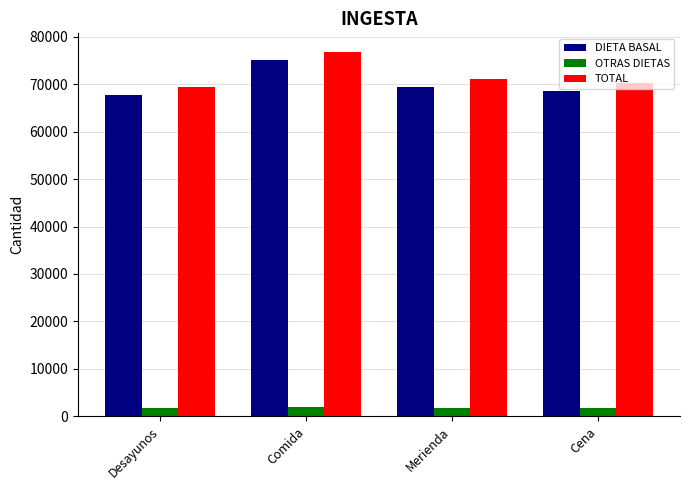

How many values in the DIETA BASAL series are below 69401?

2